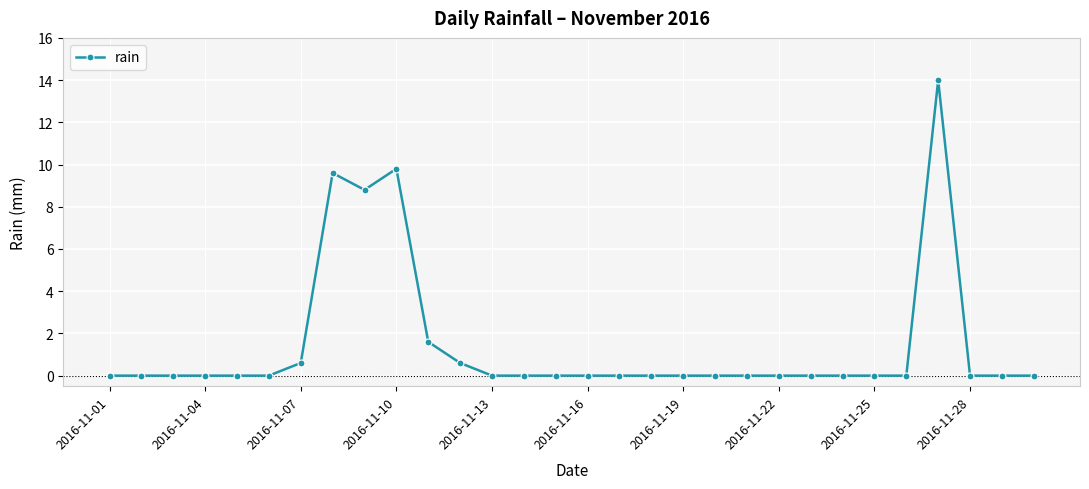

What is the value of the 8th point from the left?

9.6